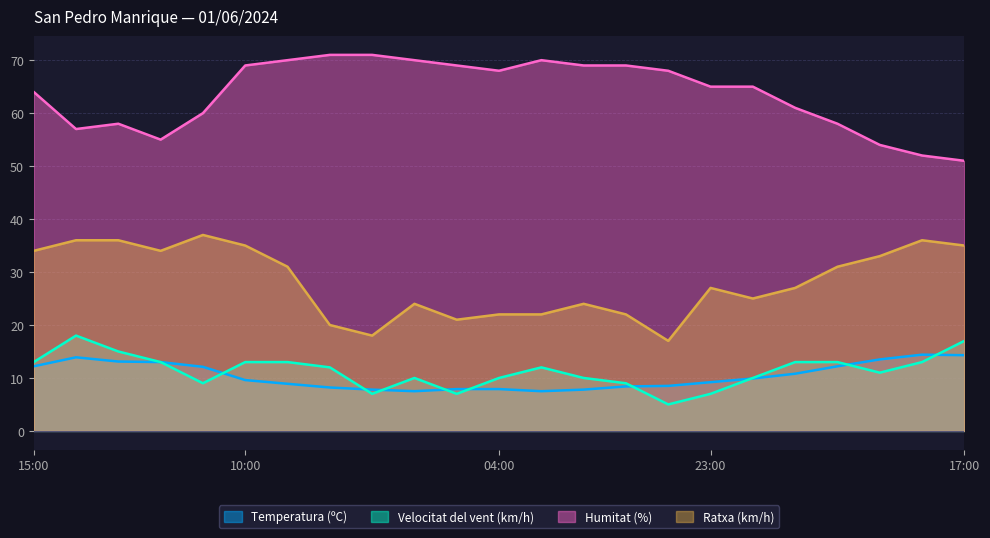

Reading left to right, transcribe all the data shown in this chart.

Temperatura (ºC): 12.2	13.9	13.1	13.0	12.1	9.6	8.9	8.2	7.8	7.5	7.9	7.9	7.5	7.8	8.4	8.5	9.2	9.9	10.8	12.2	13.5	14.4	14.3
Velocitat del vent (km/h): 13.0	18.0	15.0	13.0	9.0	13.0	13.0	12.0	7.0	10.0	7.0	10.0	12.0	10.0	9.0	5.0	7.0	10.0	13.0	13.0	11.0	13.0	17.0
Humitat (%): 64.0	57.0	58.0	55.0	60.0	69.0	70.0	71.0	71.0	70.0	69.0	68.0	70.0	69.0	69.0	68.0	65.0	65.0	61.0	58.0	54.0	52.0	51.0
Ratxa (km/h): 34.0	36.0	36.0	34.0	37.0	35.0	31.0	20.0	18.0	24.0	21.0	22.0	22.0	24.0	22.0	17.0	27.0	25.0	27.0	31.0	33.0	36.0	35.0